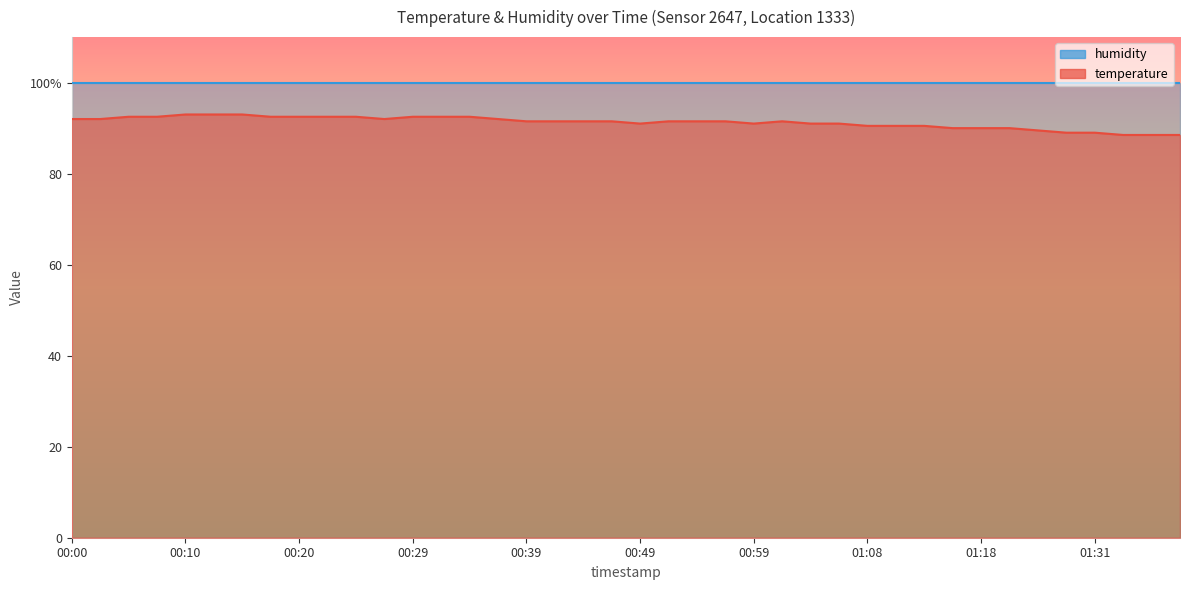

List the labels in order of value, largest first.

00:10, 00:12, 00:15, 00:05, 00:08, 00:17, 00:20, 00:22, 00:25, 00:29, 00:32, 00:34, 00:00, 00:03, 00:27, 00:37, 00:39, 00:42, 00:44, 00:46, 00:51, 00:54, 00:56, 01:01, 00:49, 00:59, 01:04, 01:06, 01:08, 01:11, 01:13, 01:16, 01:18, 01:21, 01:26, 01:29, 01:31, 01:34, 01:36, 01:39